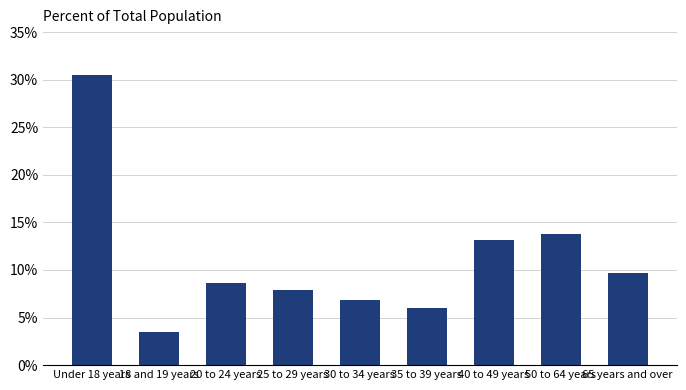

True or false: the data shows 7.9 at 25 to 29 years.

True